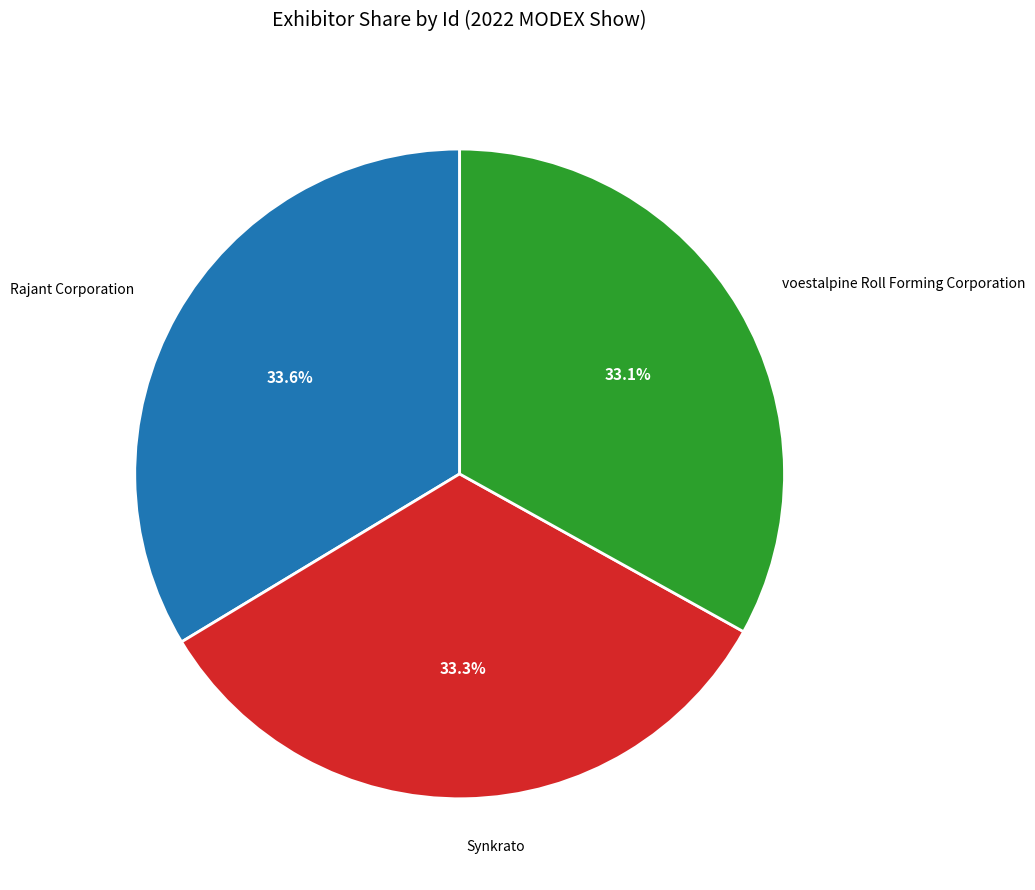

Approximately how many times larger is the value at Rajant Corporation compared to Synkrato?

1.0